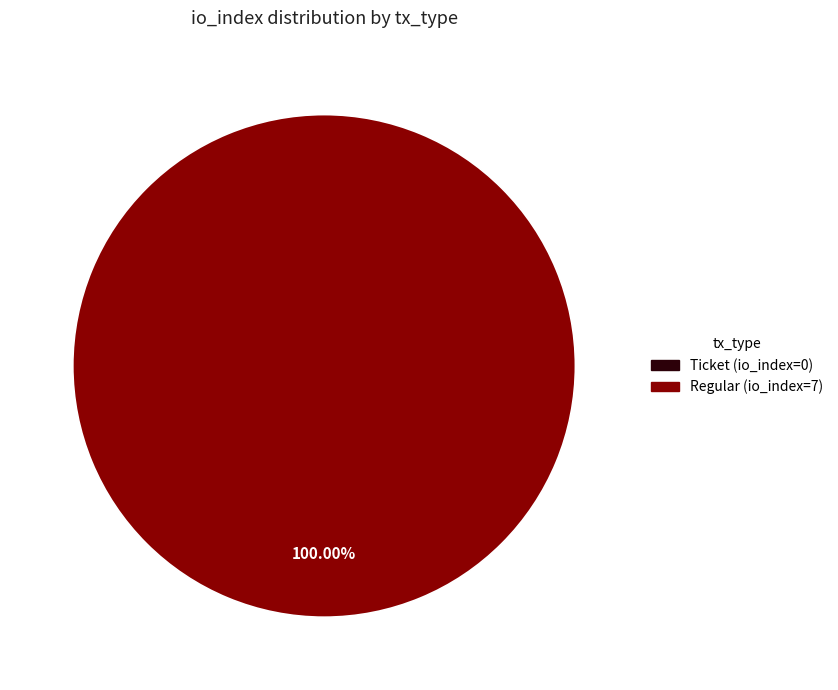

Count the number of slices in the pie.

2